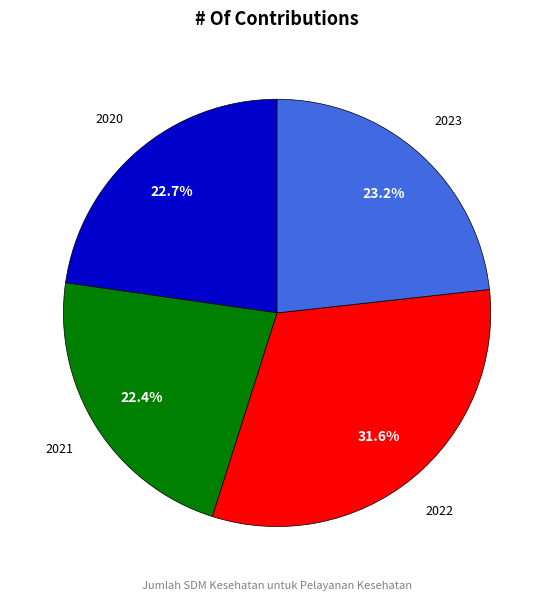

Is there any slice that represents more than half of the pie?

No